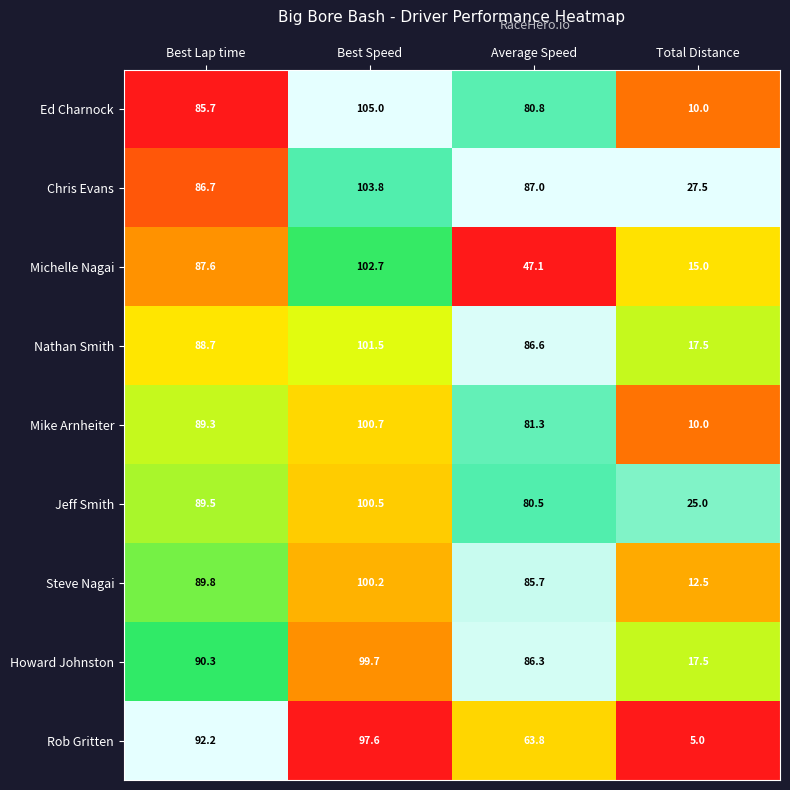

List the labels in order of Chris Evans value, largest first.

Best Speed, Average Speed, Best Lap time, Total Distance